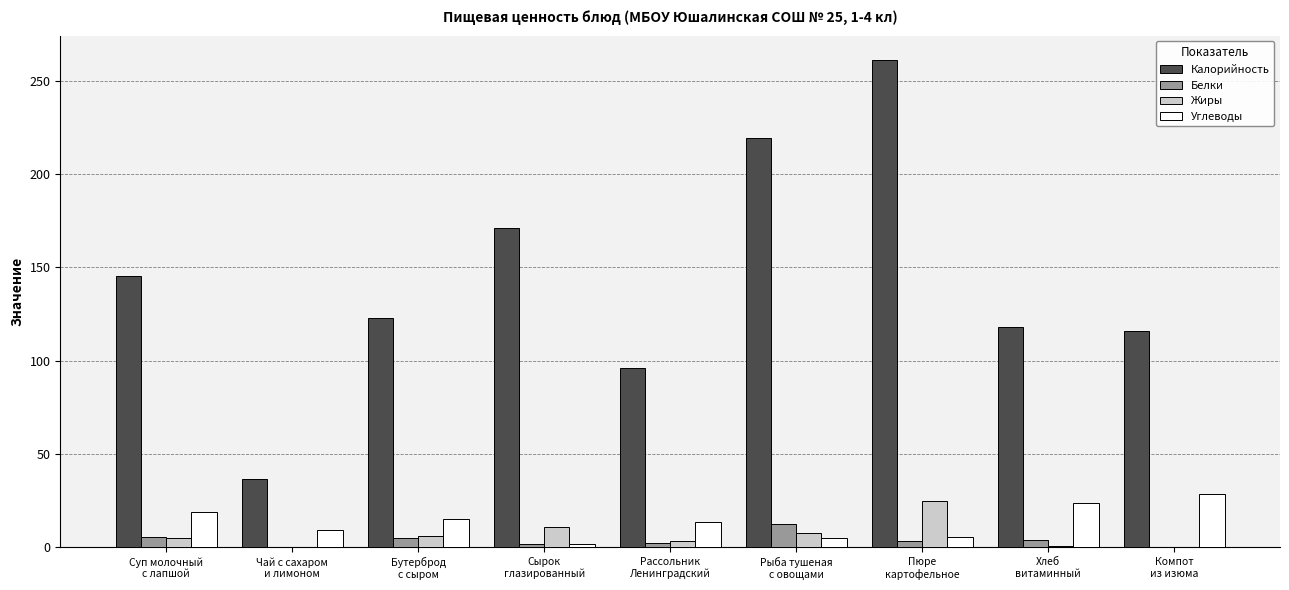

How many categories are shown in the chart?

9